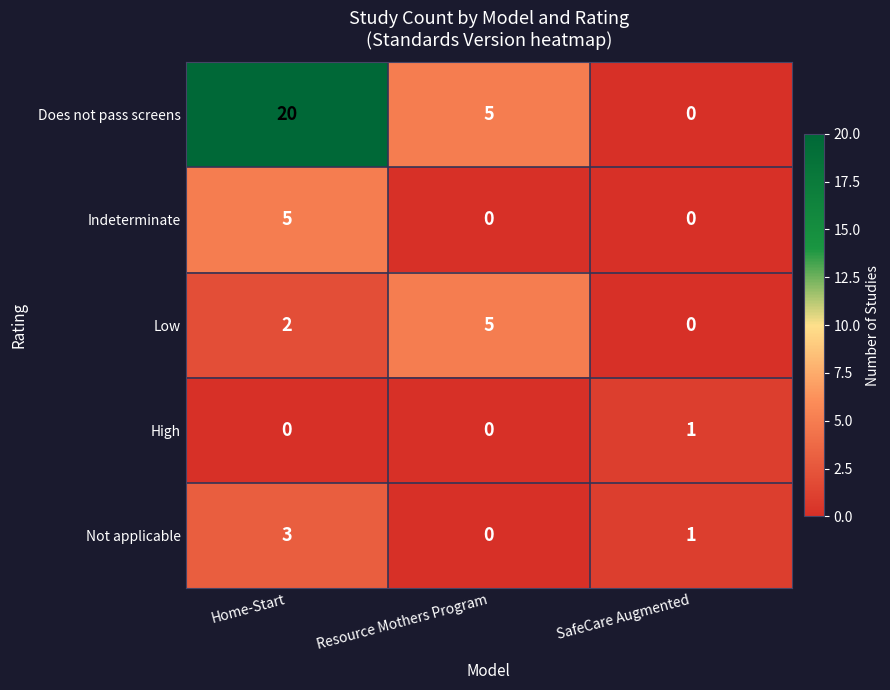

True or false: Indeterminate has a value of 0 at SafeCare Augmented.

True